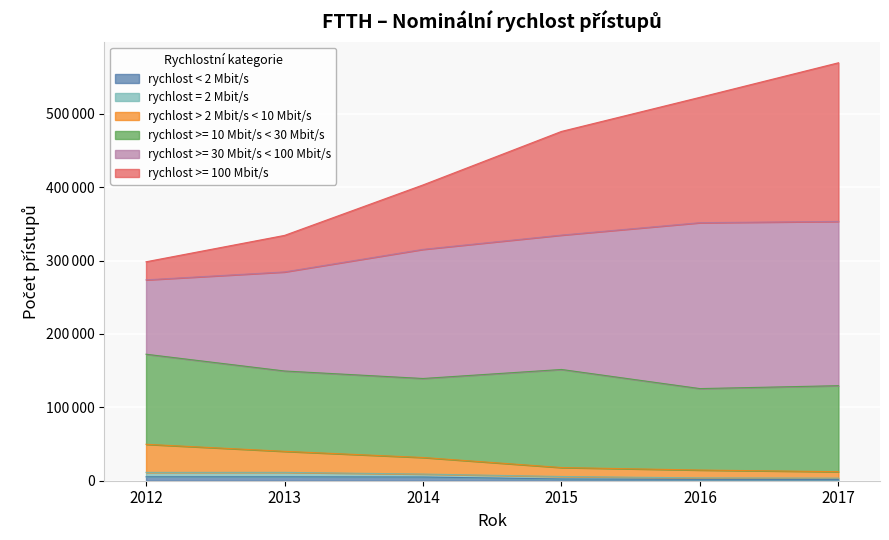

How many values in the rychlost < 2 Mbit/s series exceed 5073?

2